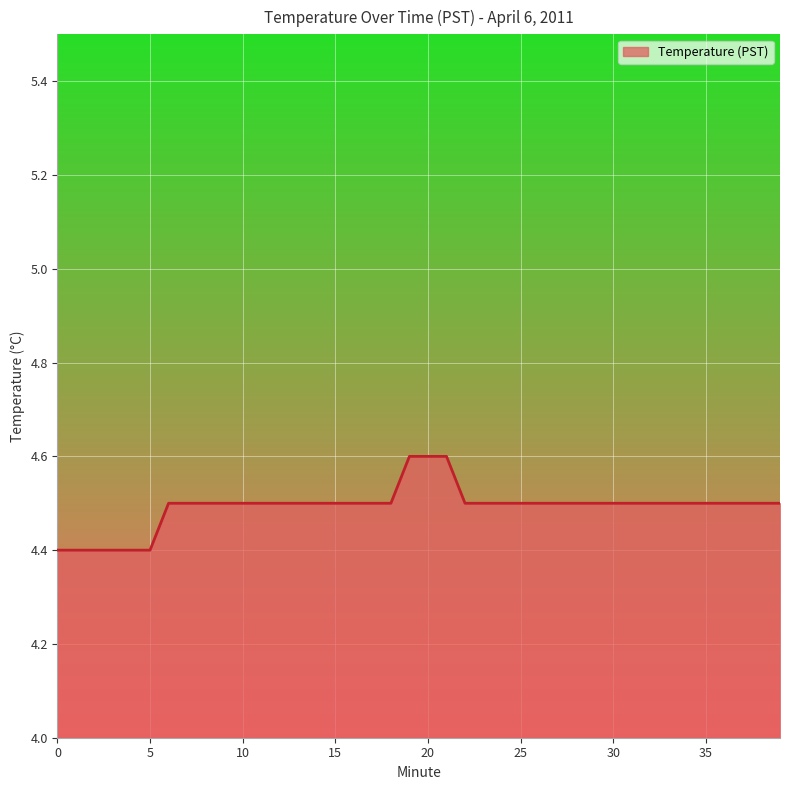

What is the maximum value shown in the chart?

4.6